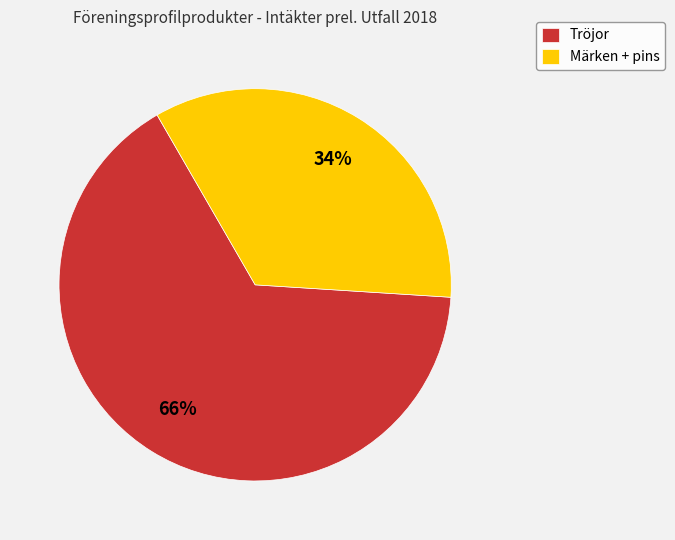

Which slice represents more than half of the pie?

Tröjor